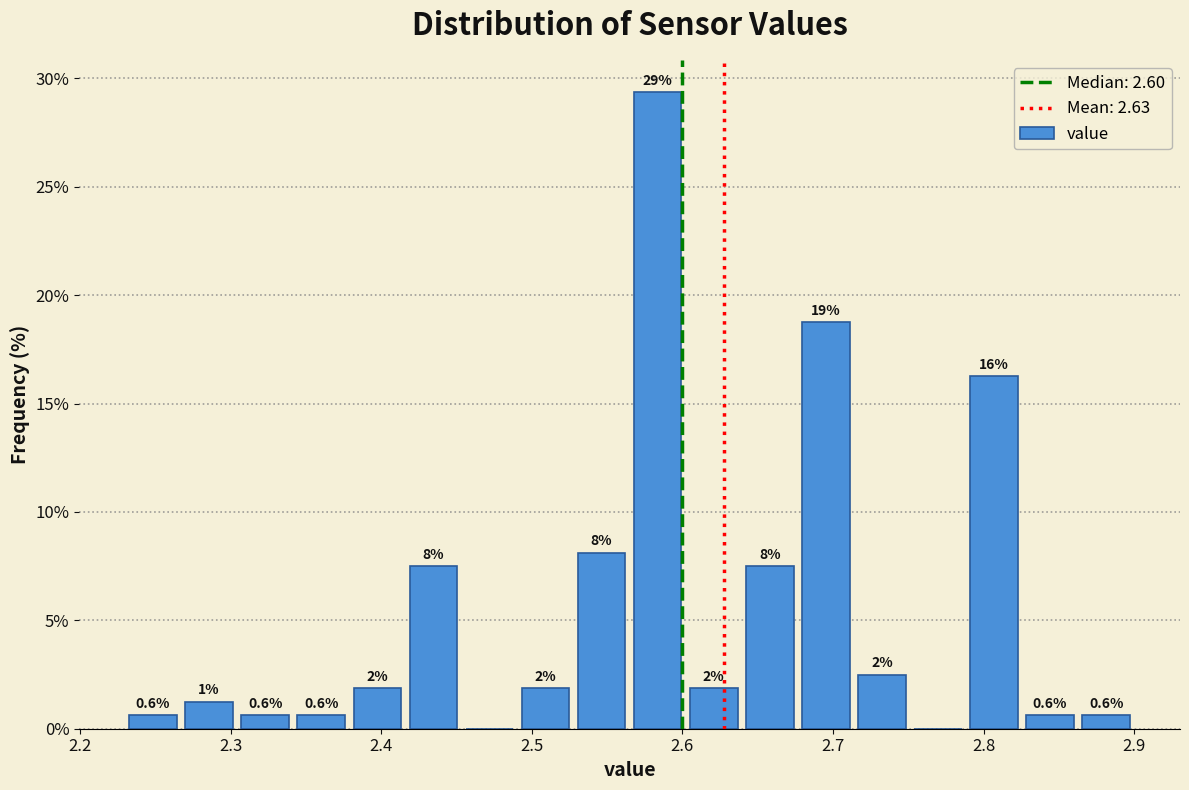

Read against the x-axis, roughly where is the centre of the tallest bar?

2.58